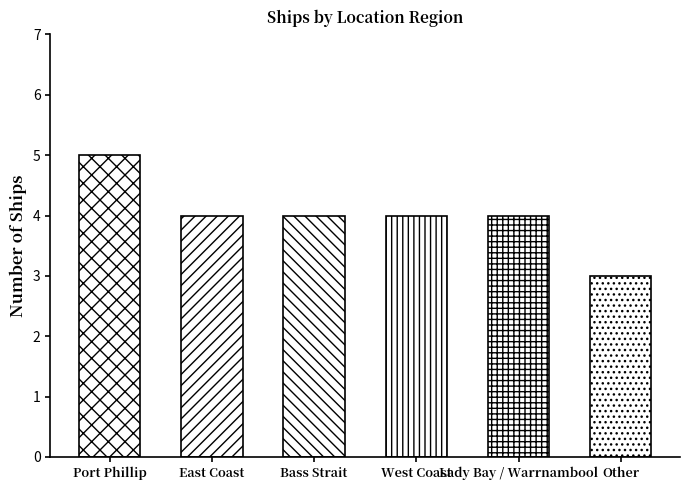

How many data points are above 4?

1